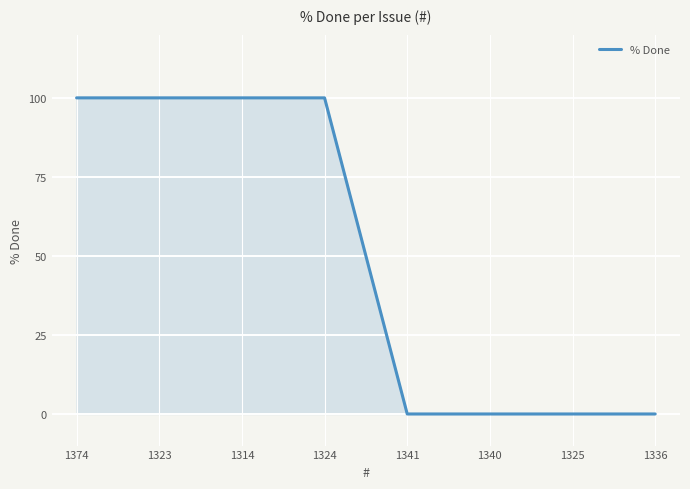

Reading left to right, extract all data points from this chart.

100	100	100	100	0	0	0	0